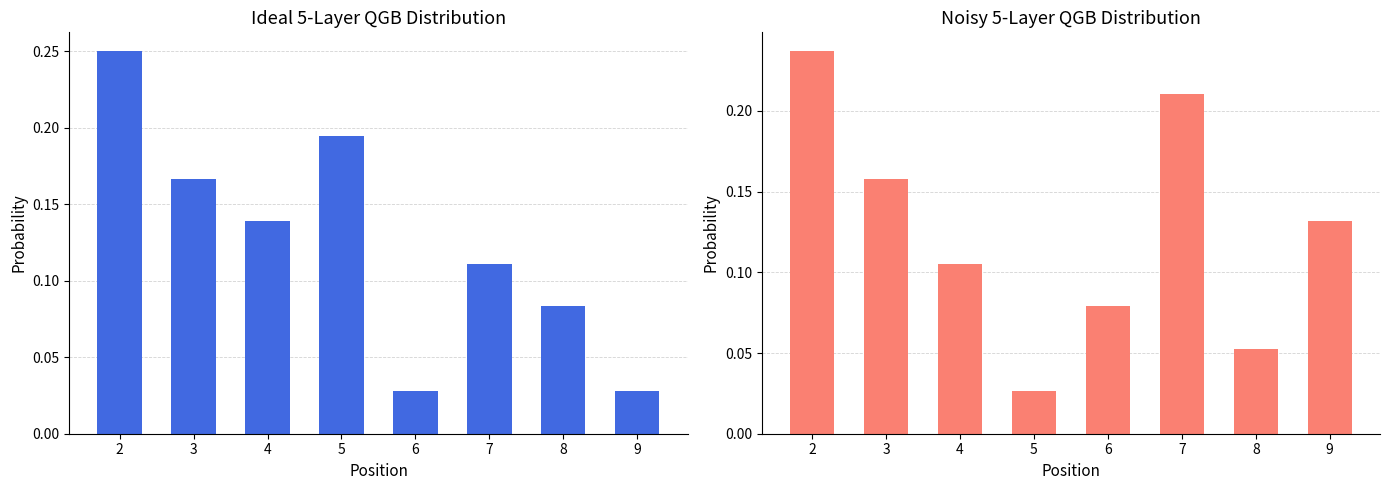

What is the value of the col_2 bar at the 5th from the left?

0.1